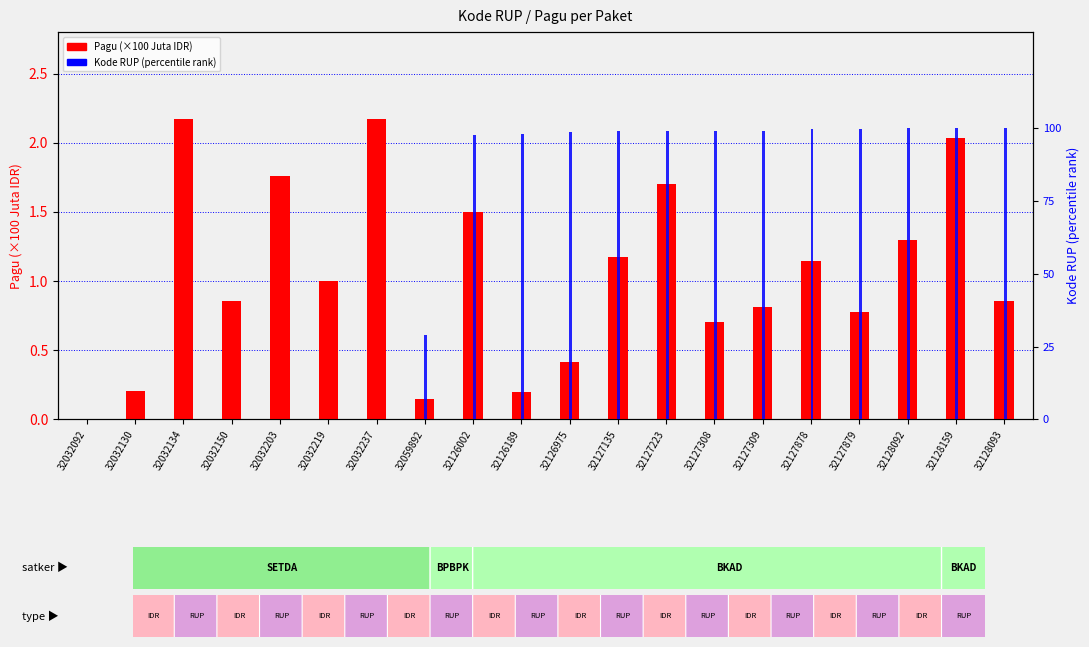

Reading right to left, extract all data points from this chart.

Pagu (×100 Juta IDR): 32128093=0.9	32128159=2.0	32128092=1.3	32127879=0.8	32127878=1.1	32127309=0.8	32127308=0.7	32127223=1.7	32127135=1.2	32126975=0.4	32126189=0.2	32126002=1.5	32059892=0.1	32032237=2.2	32032219=1.0	32032203=1.8	32032150=0.9	32032134=2.2	32032130=0.2	32032092=0.0
Kode RUP (percentile rank): 32128093=99.9	32128159=100.0	32128092=99.9	32127879=99.7	32127878=99.7	32127309=99.1	32127308=99.1	32127223=99.0	32127135=98.9	32126975=98.8	32126189=97.9	32126002=97.8	32059892=28.9	32032237=0.2	32032219=0.1	32032203=0.1	32032150=0.1	32032134=0.0	32032130=0.0	32032092=0.0